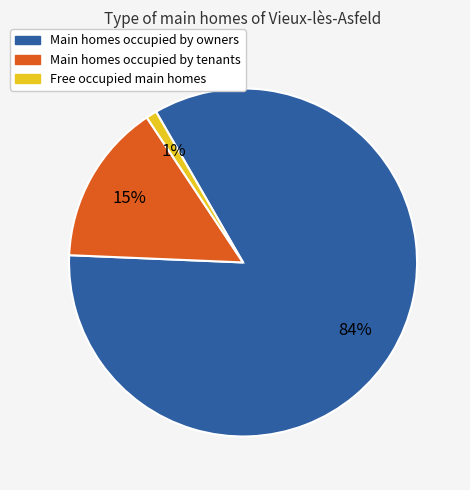

Does any single category account for the majority?

Yes